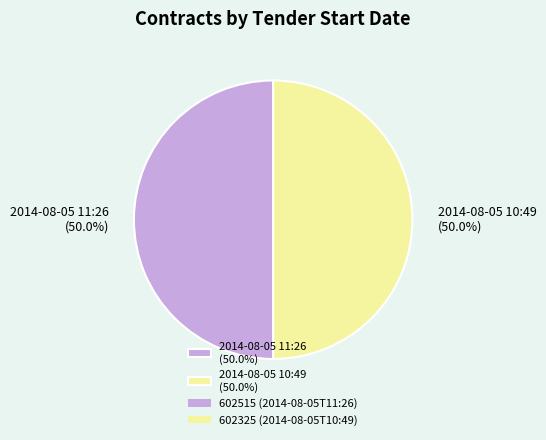

Approximately how many times larger is the value at 2014-08-05 10:49 (50.0%) compared to 2014-08-05 11:26 (50.0%)?

1.0